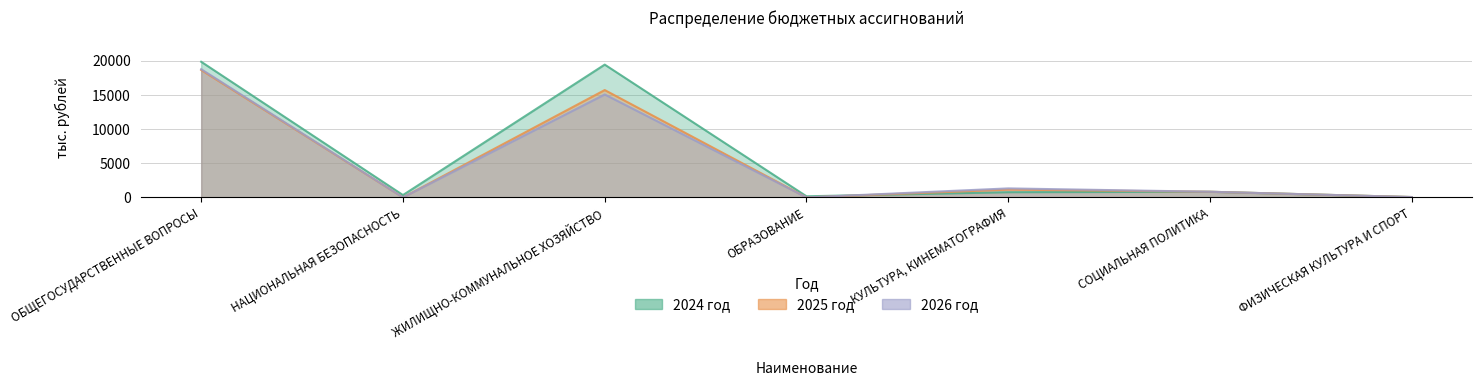

How many lines are shown in the chart?

3